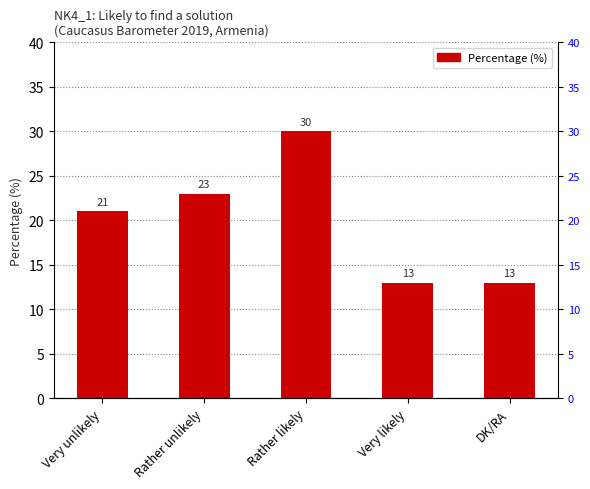

How many series are shown in this chart?

1